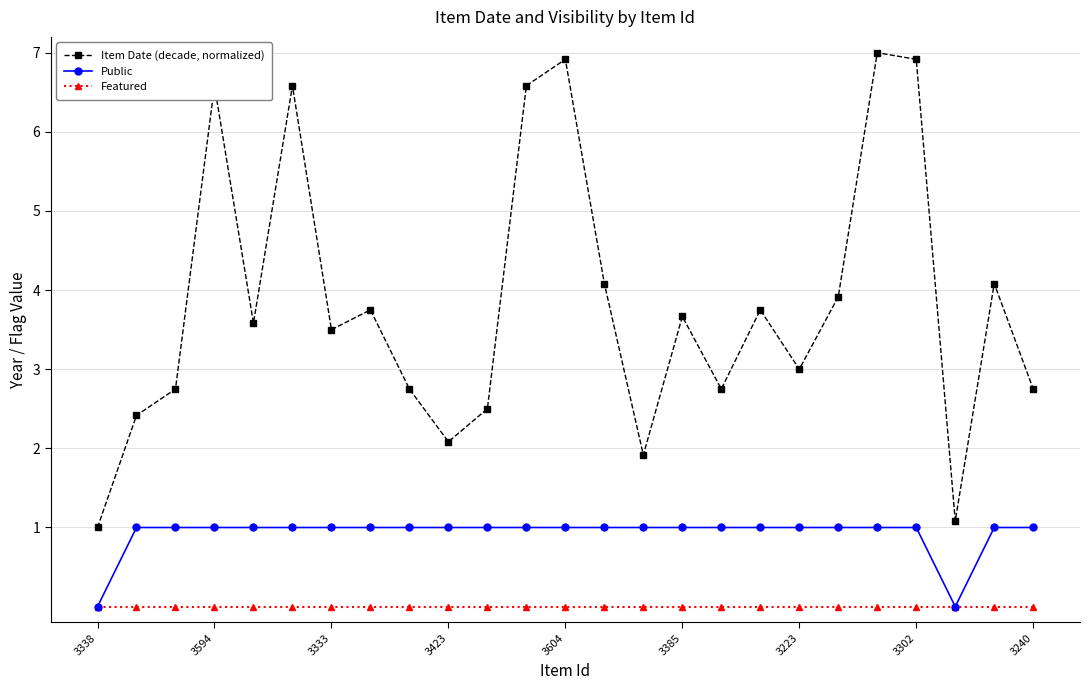

What is the value of the Public point at the 22nd from the left?

1.0